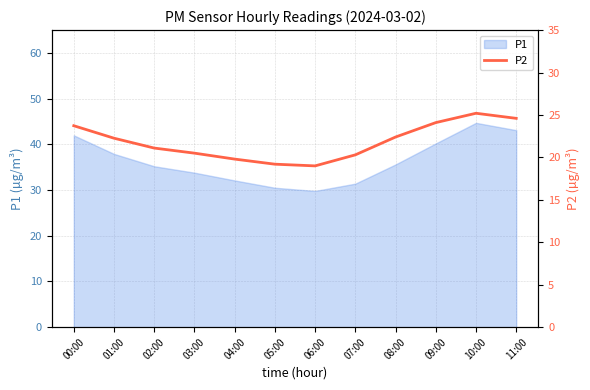

What is the minimum value for P1?

29.8